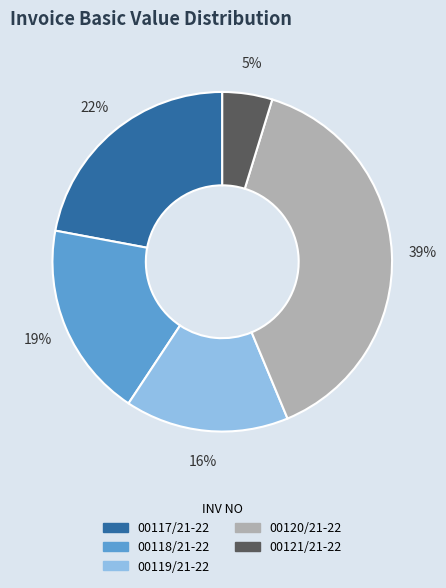

To the nearest percent, what portion does 00118/21-22 represent?

19%